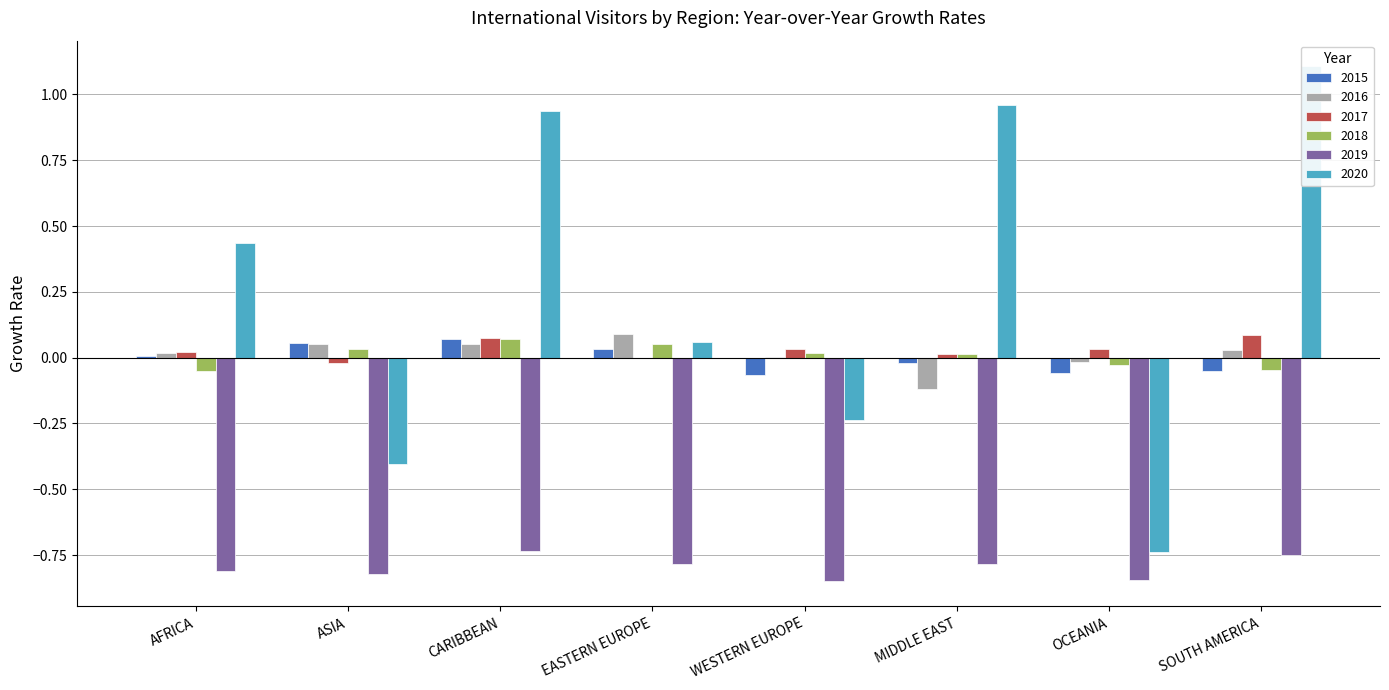

Which series changed the most between OCEANIA and SOUTH AMERICA?

2020